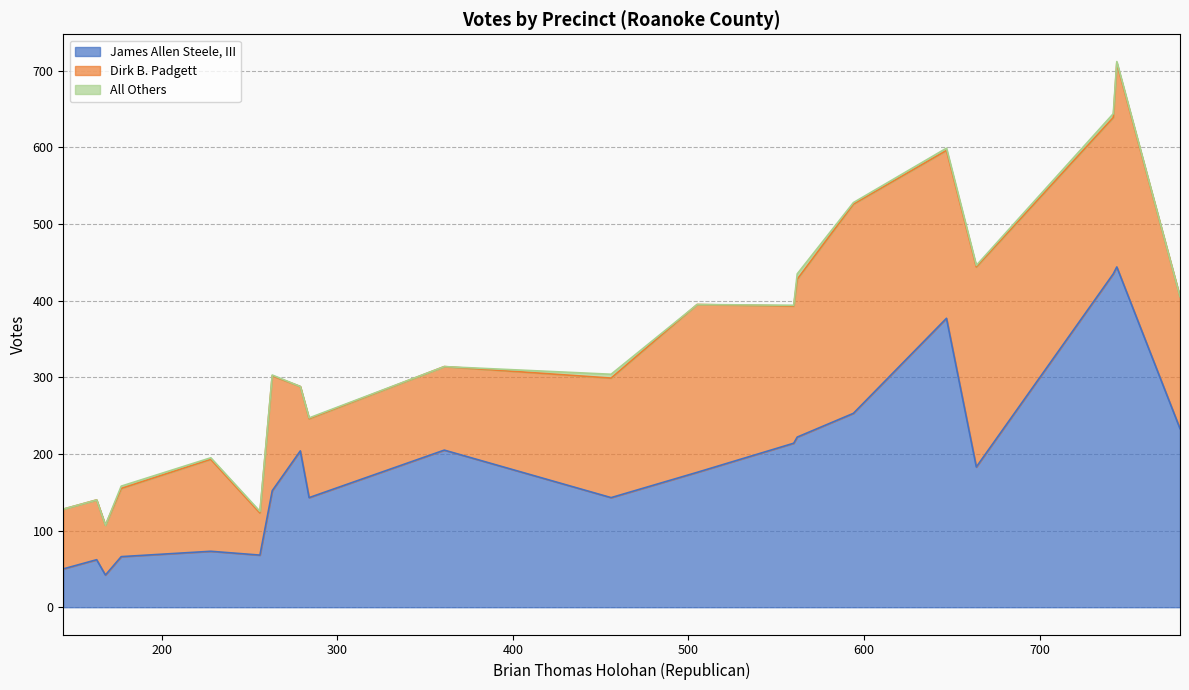

True or false: All Others and James Allen Steele, III intersect in this chart.

False